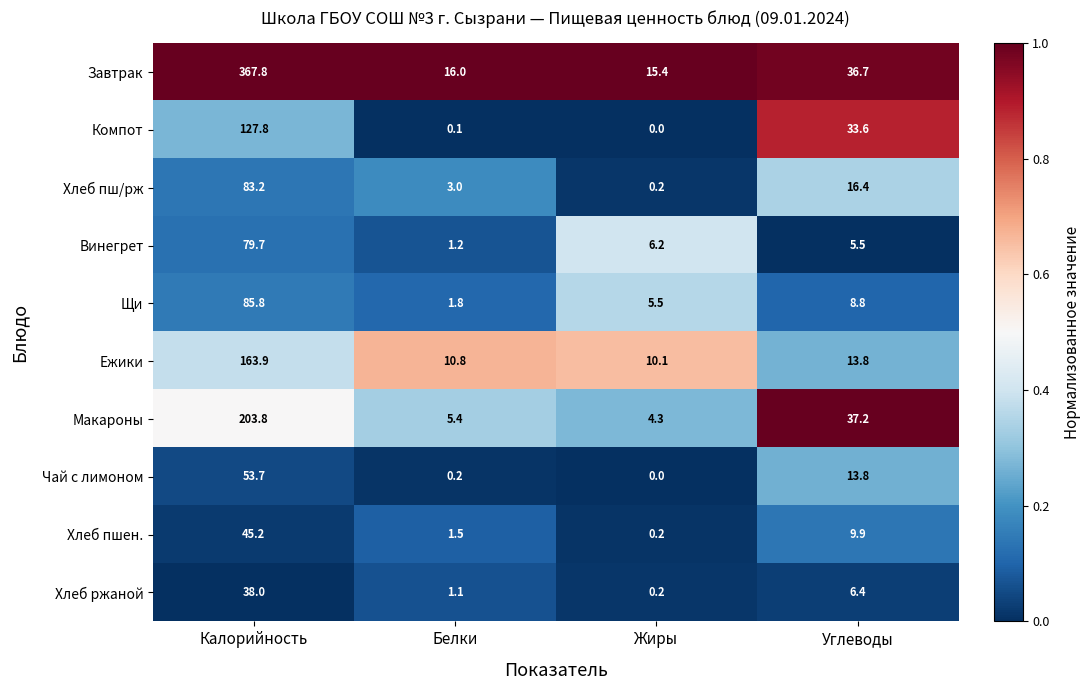

At which category does the chart reach its peak across all series?

Калорийность